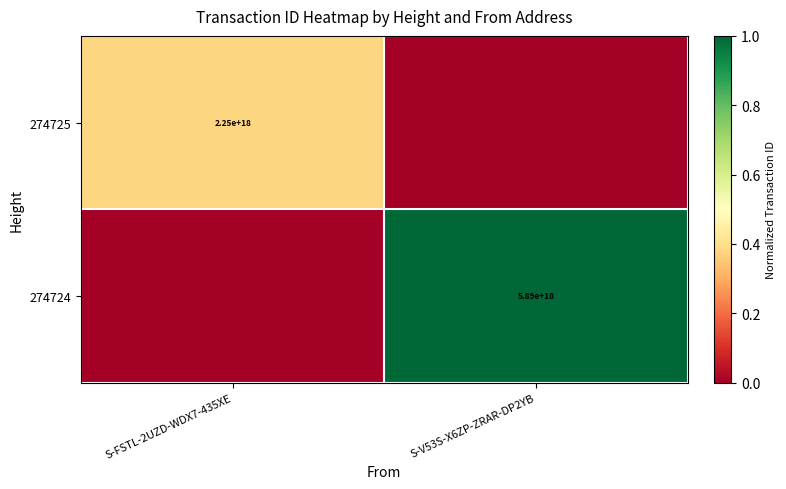

True or false: 274725 has a value of 0.1 at S-FSTL-2UZD-WDX7-435XE.

False